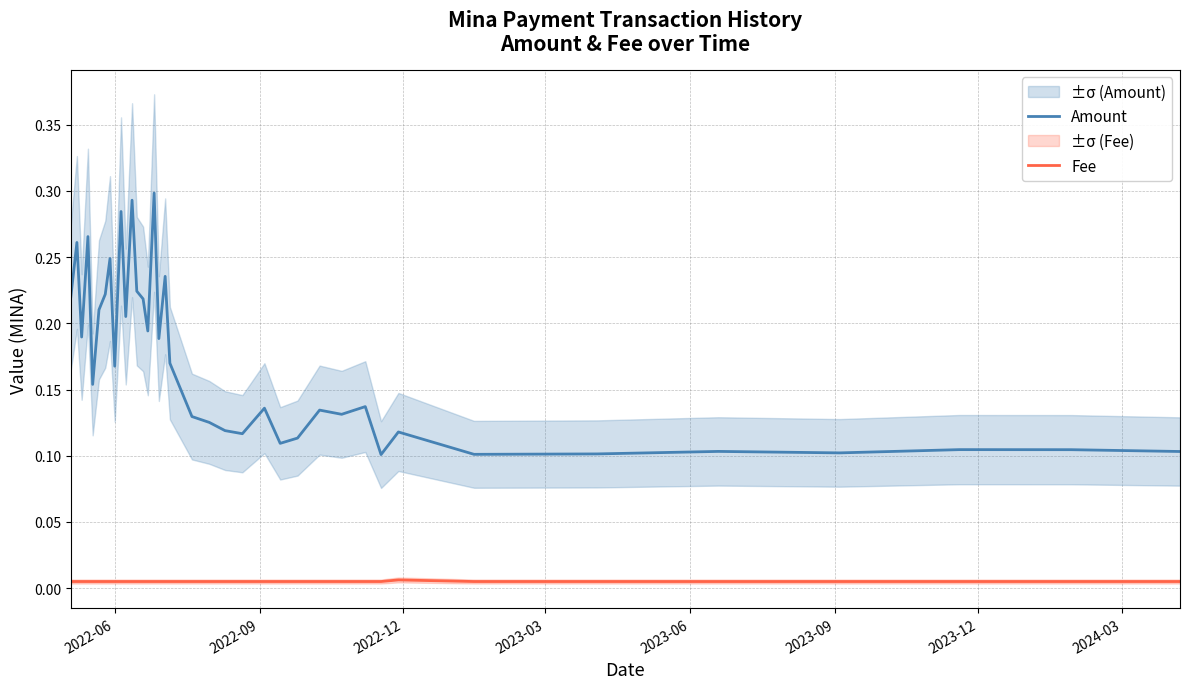

True or false: Fee and Amount intersect in this chart.

False